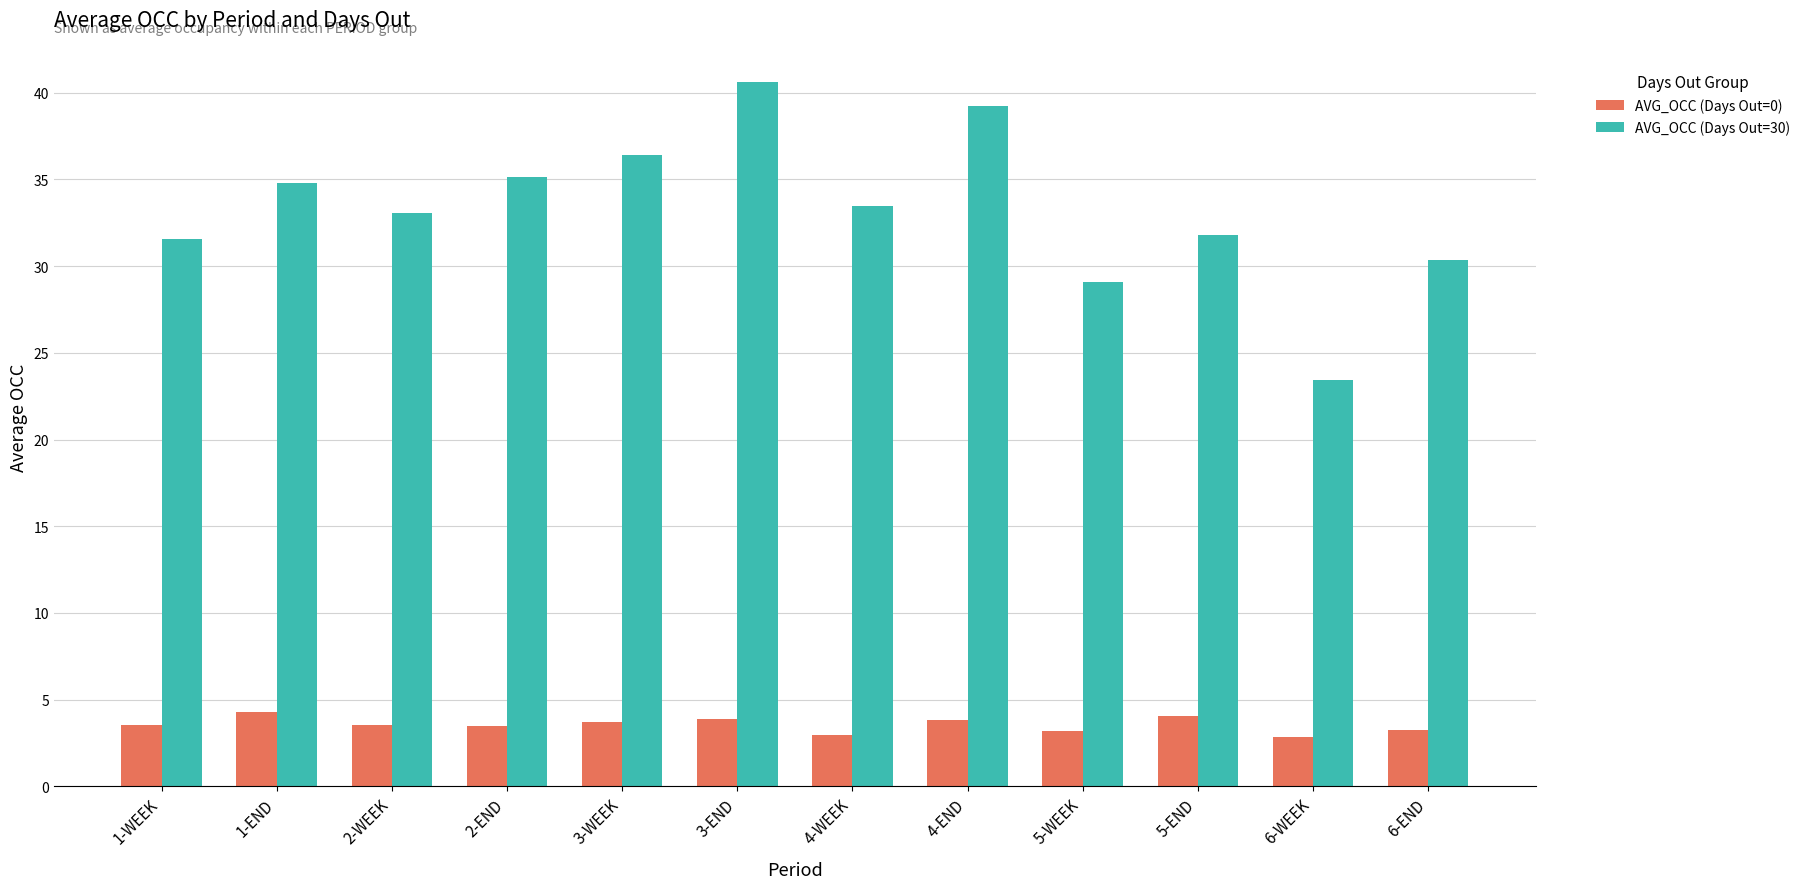

What is the difference between the AVG_OCC (Days Out=0) values at 5-WEEK and 2-WEEK?

0.3